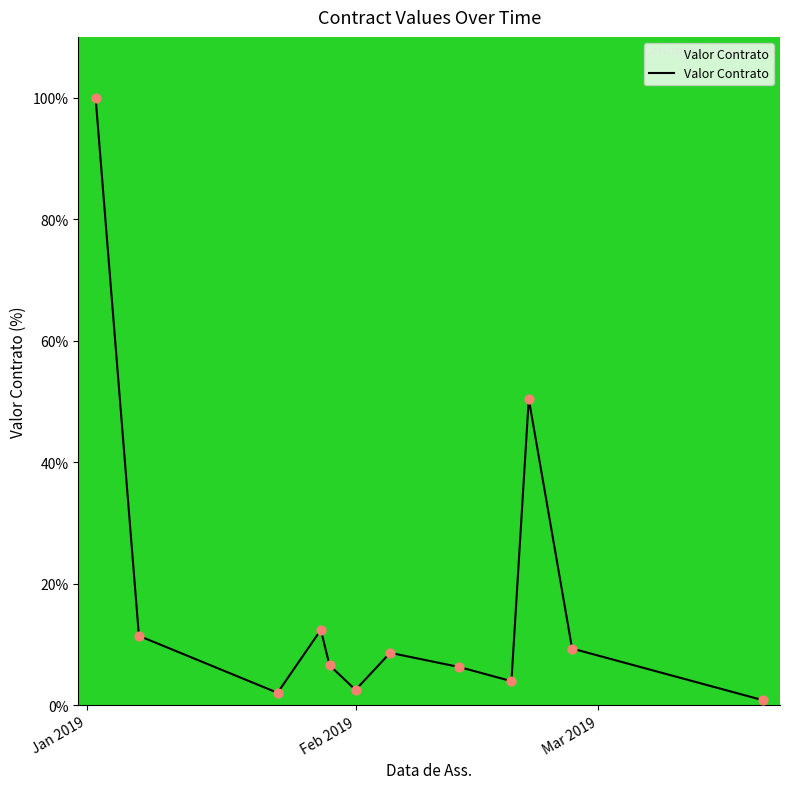

What is the difference between the maximum and minimum values?

99.2